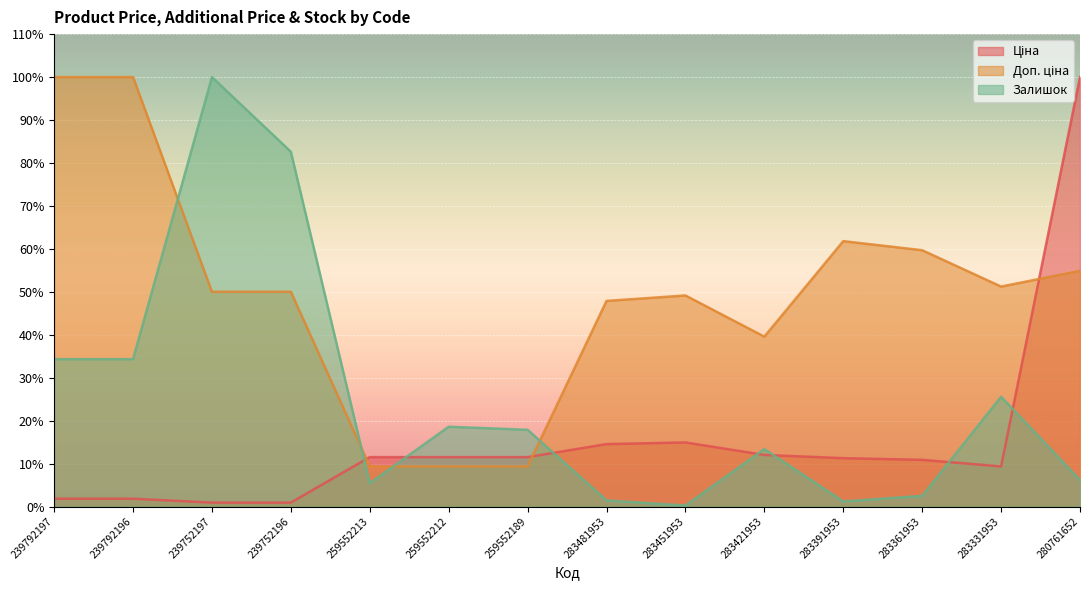

List the series in order of their overall mean, highest first.

Доп. ціна, Залишок, Ціна